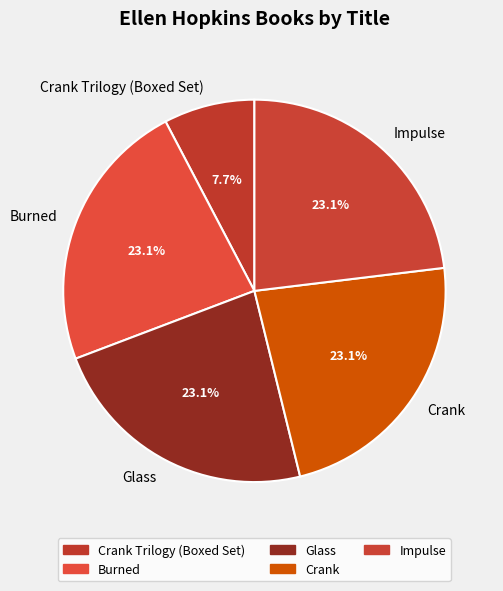

How many segments does this pie chart have?

5